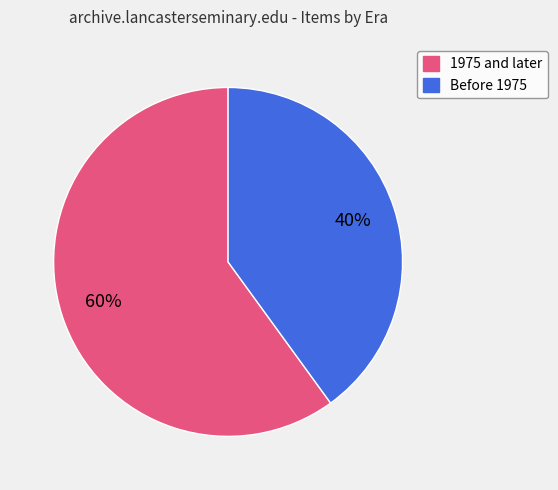

Which category has the biggest portion of the pie?

1975 and later